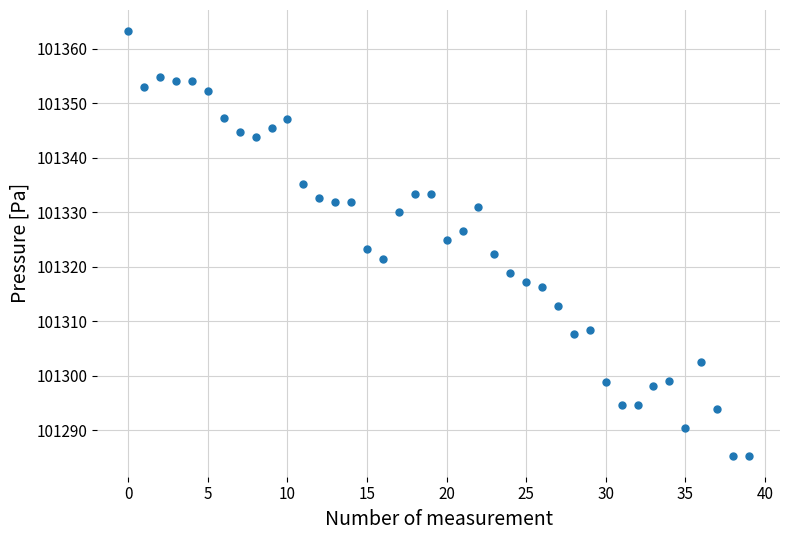

What is the range of Y values (max minus min)?

77.8